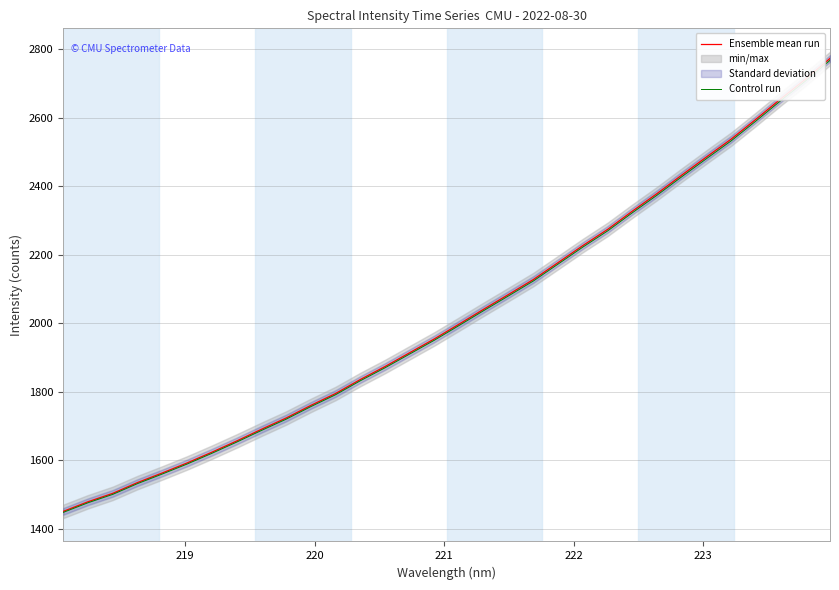

What is the sum of all Control run values?

64636.1